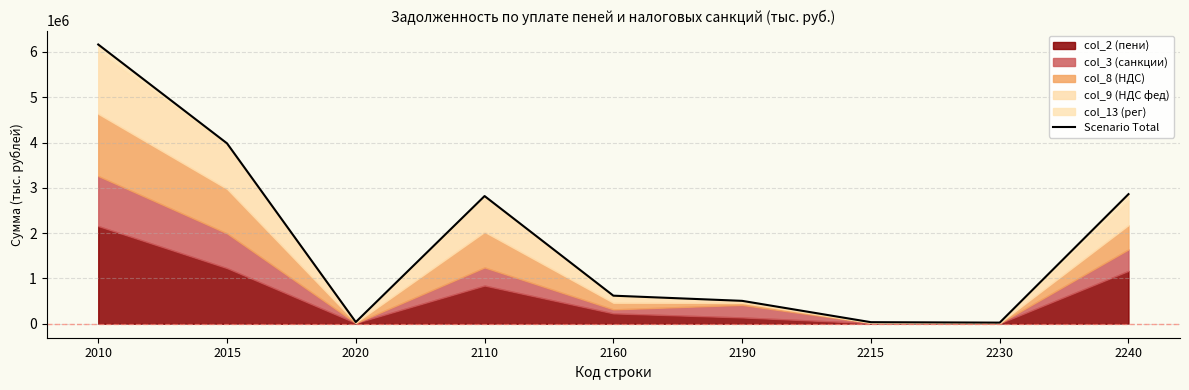

How many lines are shown in the chart?

1